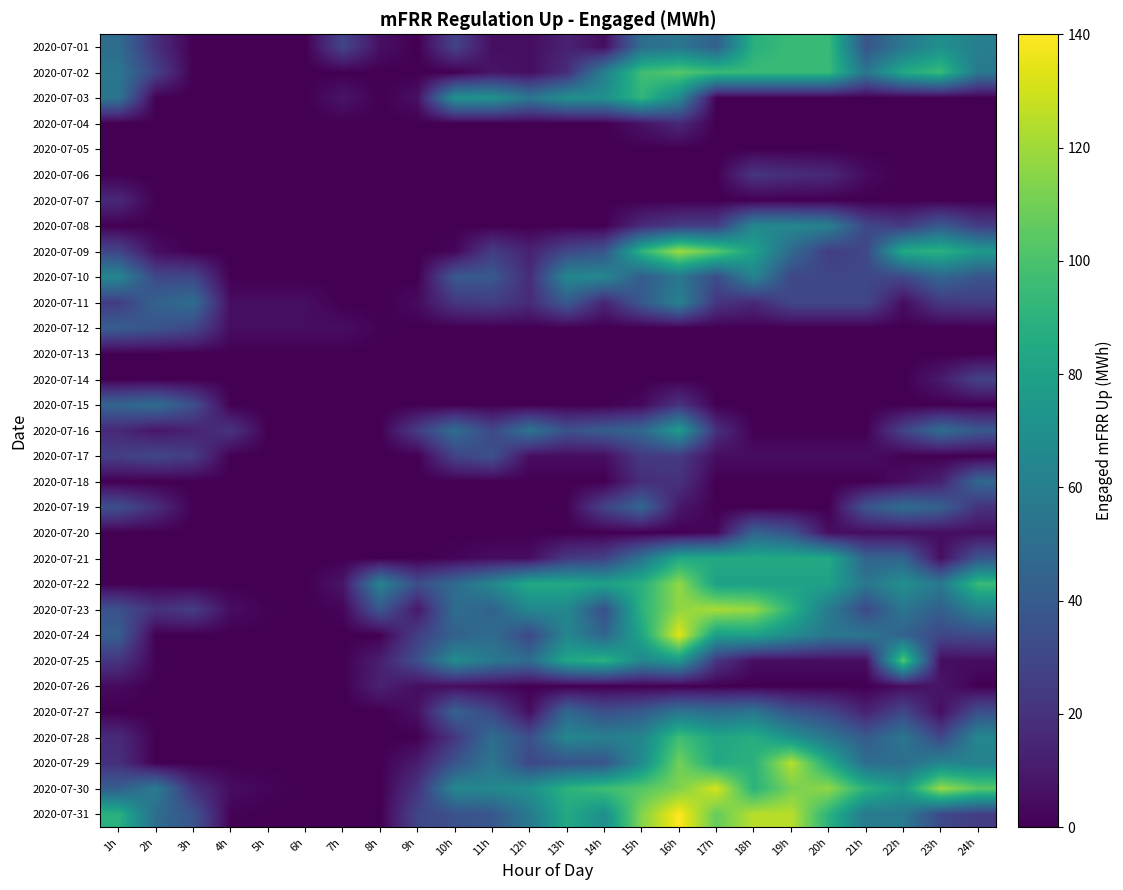

How many data points does each series have?

24